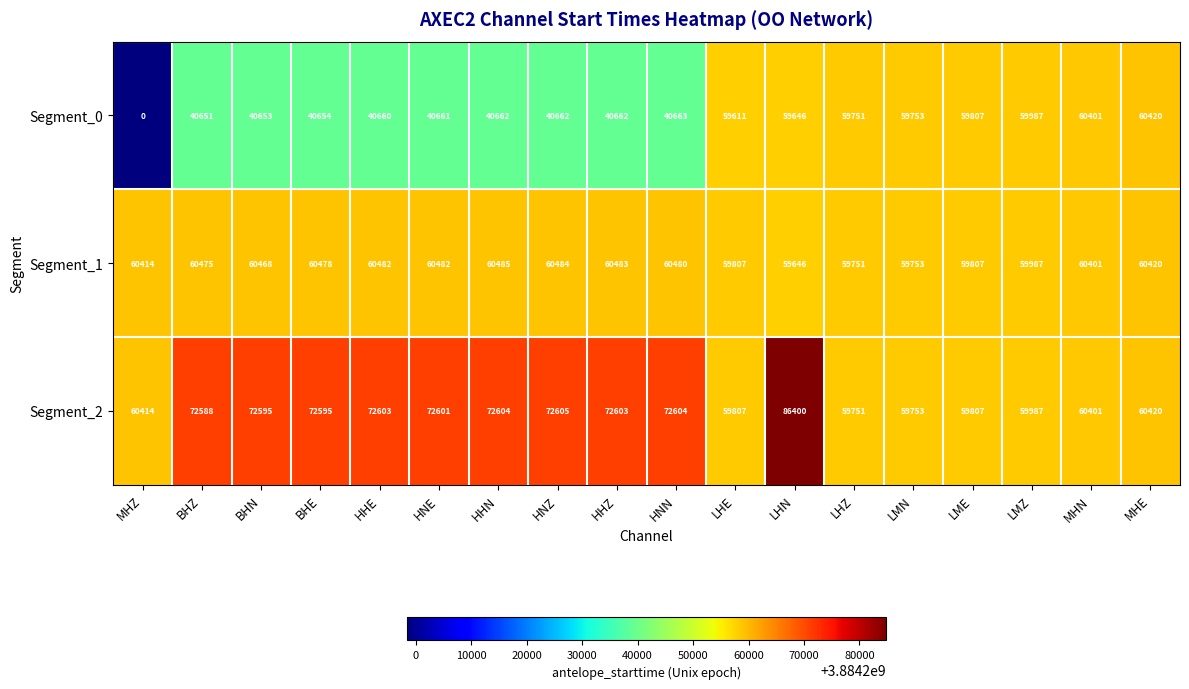

Which series changed the most between BHZ and HHN?

Segment_2